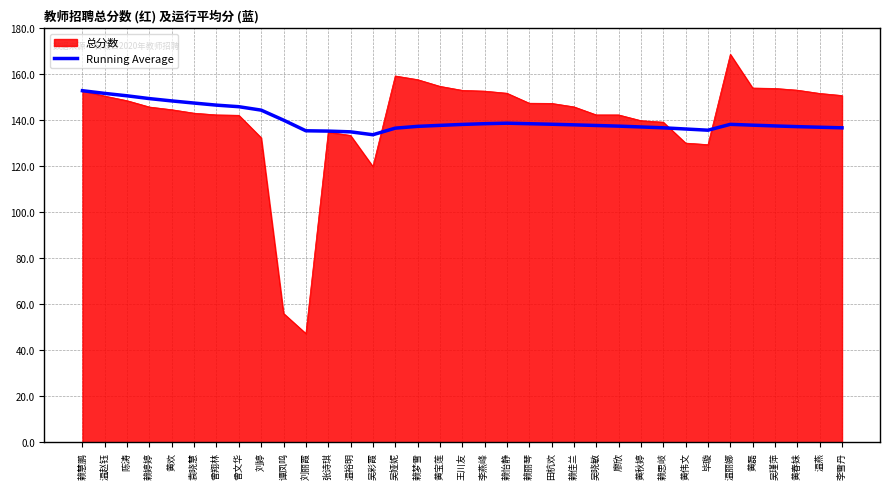

The Running Average series shows 208.1 at 赖梦雪. True or false?

False